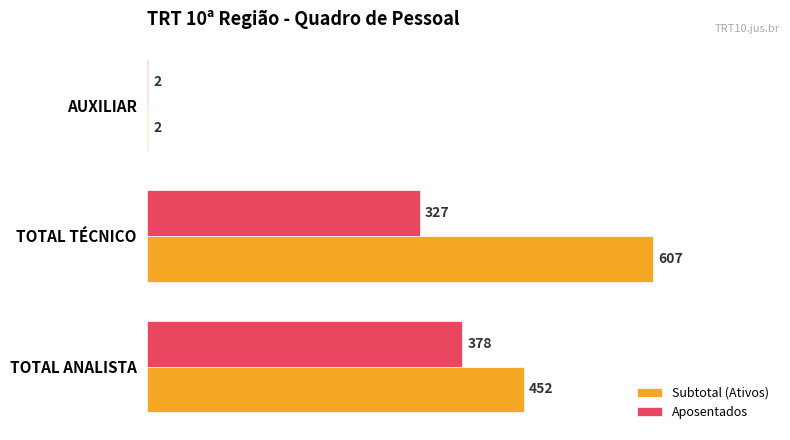

At which label does Aposentados reach its peak?

TOTAL ANALISTA